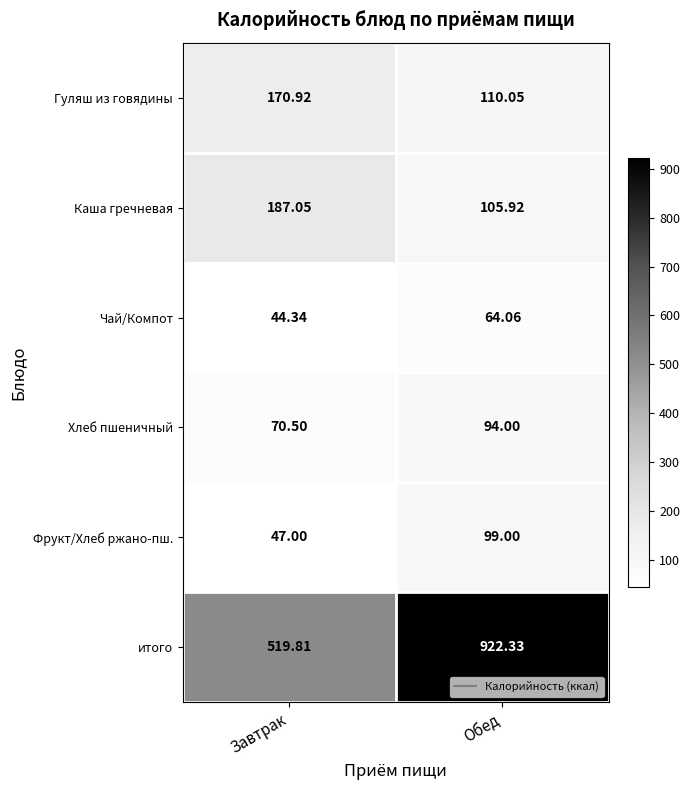

What is the minimum value shown in the chart?

44.3